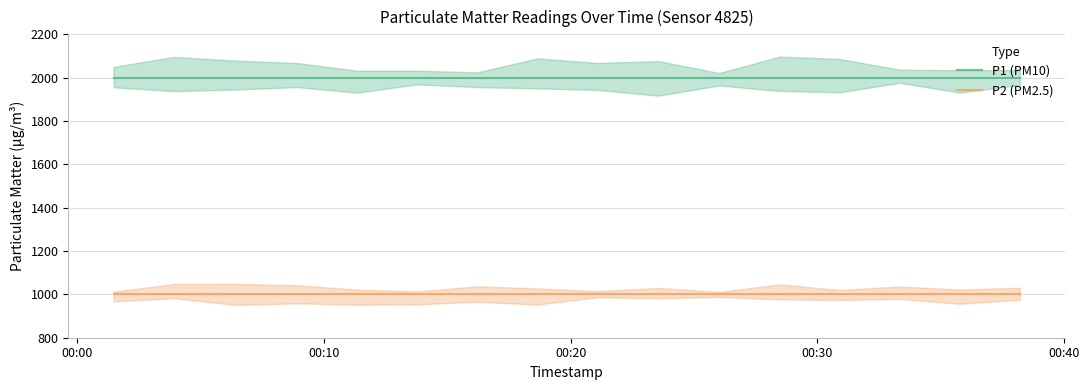

What is the lowest value of the P1 (PM10) series?

1999.9